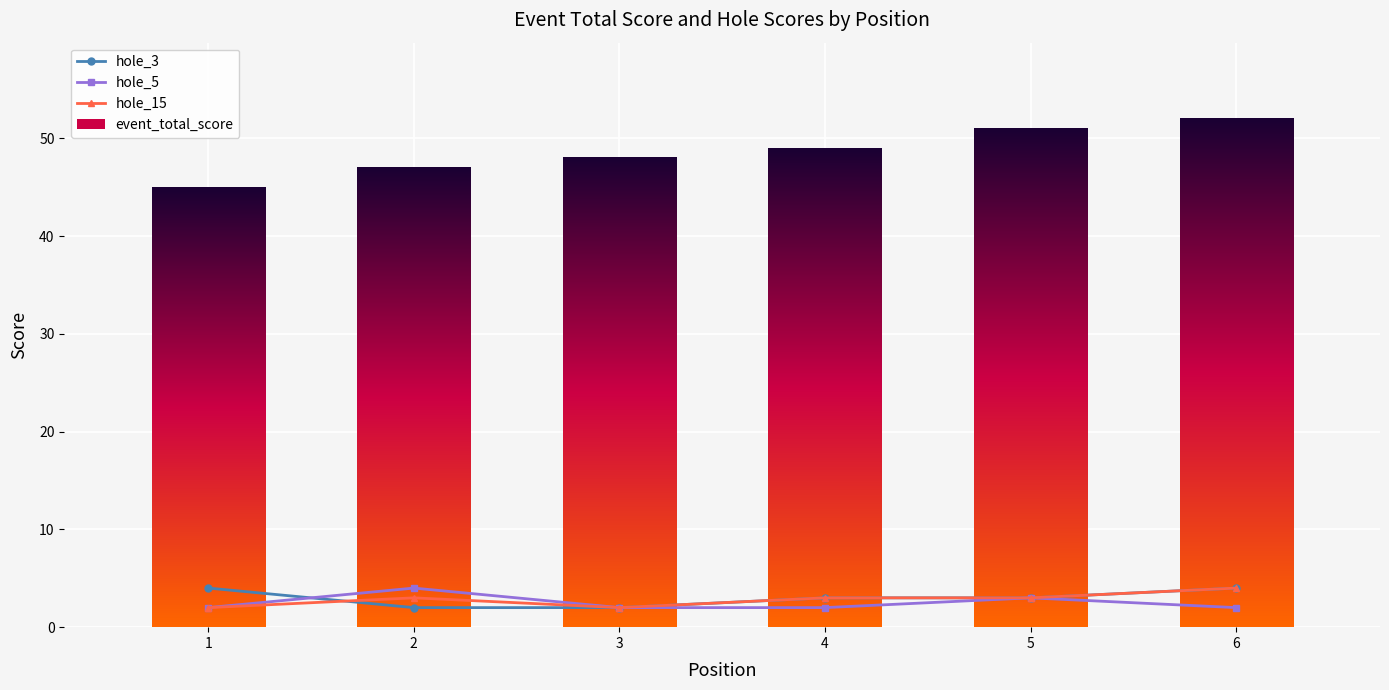

Is it true that hole_15 equals 5 at 5?

False